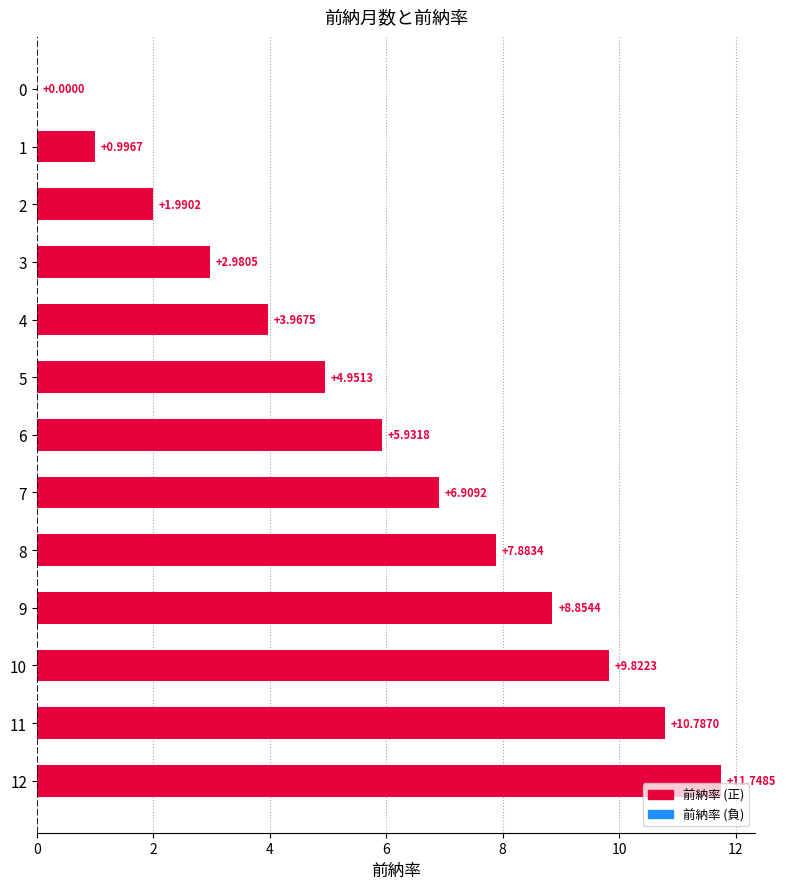

What is the sum of all values?

76.8